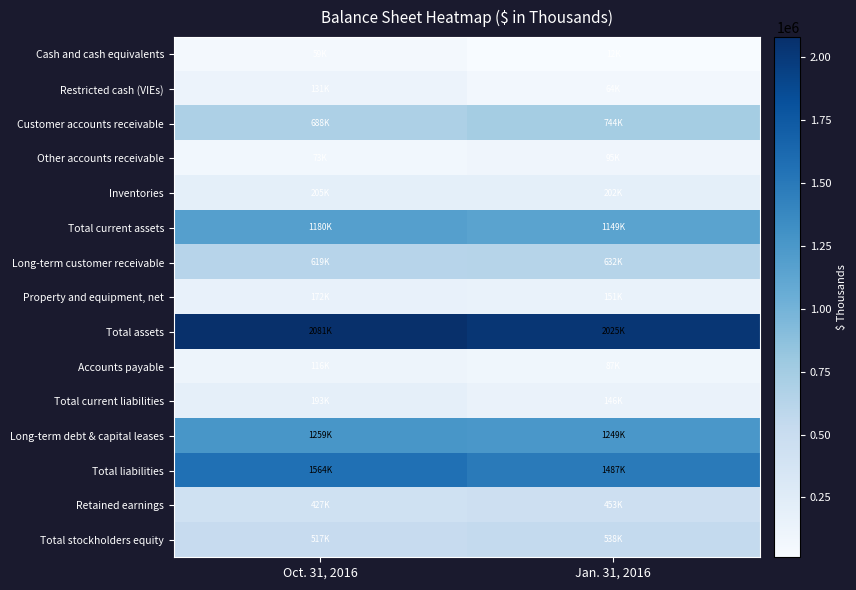

At which category is the sum across all series the highest?

Oct. 31, 2016